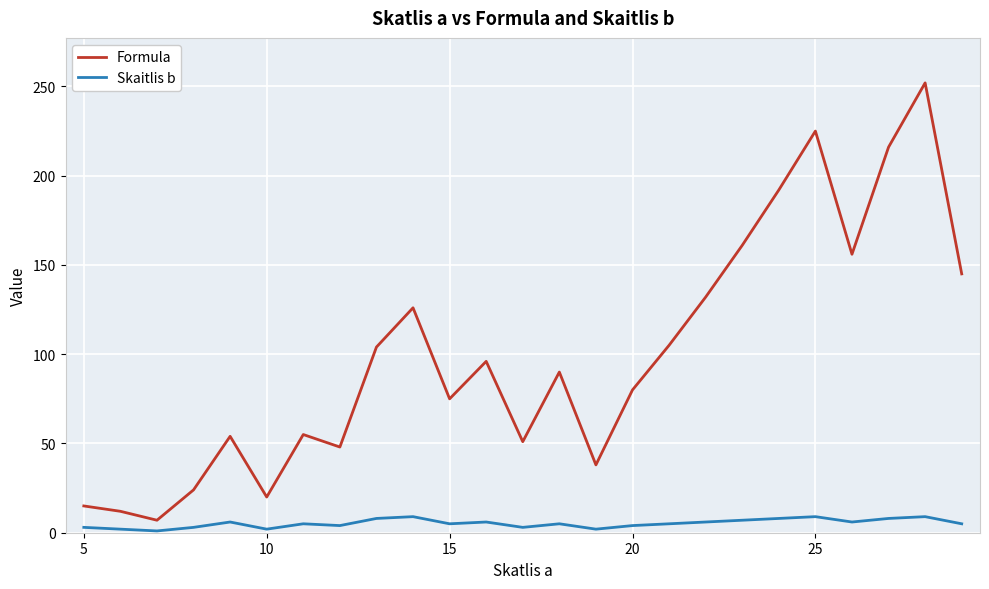

Which series has the largest total across all categories?

Formula